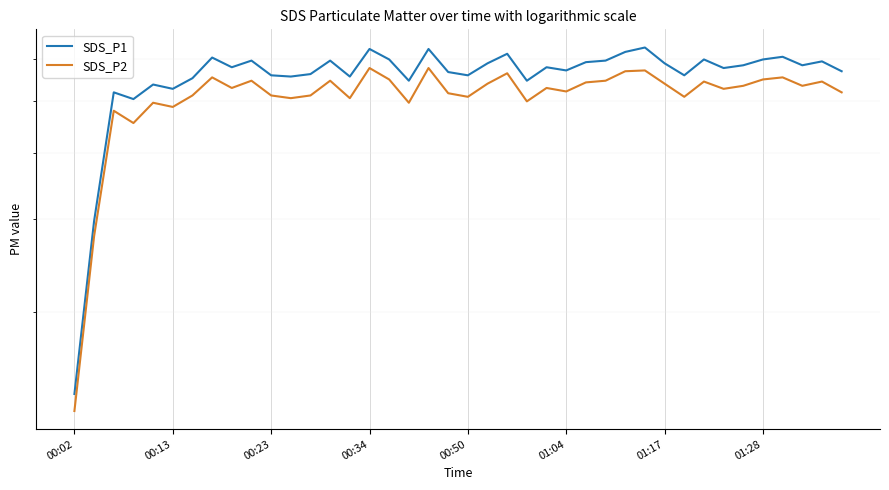

True or false: SDS_P2 and SDS_P1 cross at least once.

False